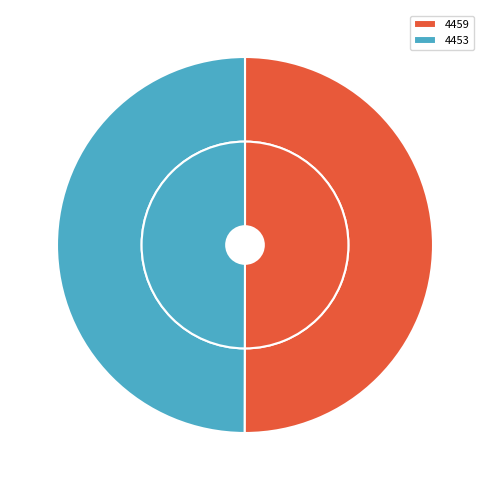

To the nearest percent, what is the combined percentage of 4459 and 4453?

100%